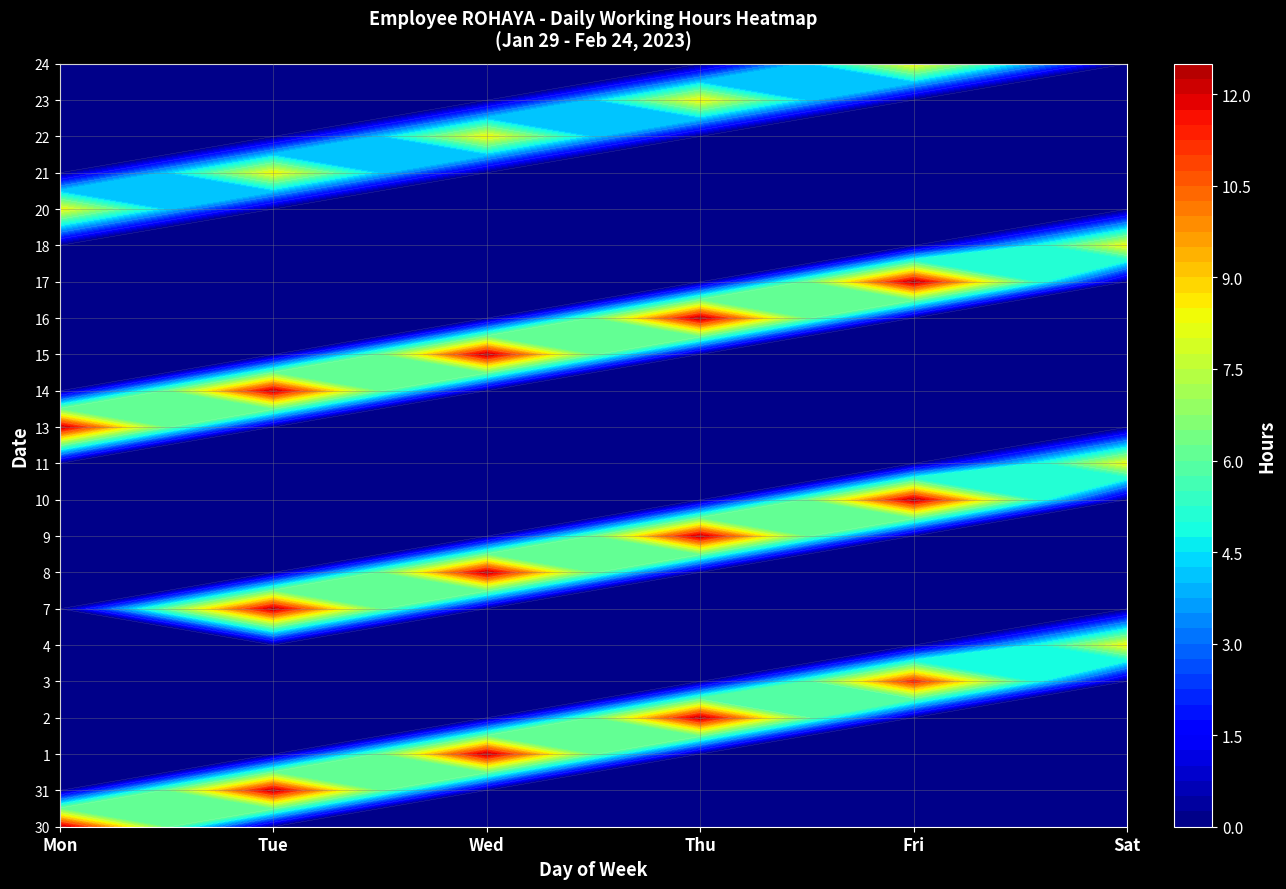

Count the number of categories in the chart.

6